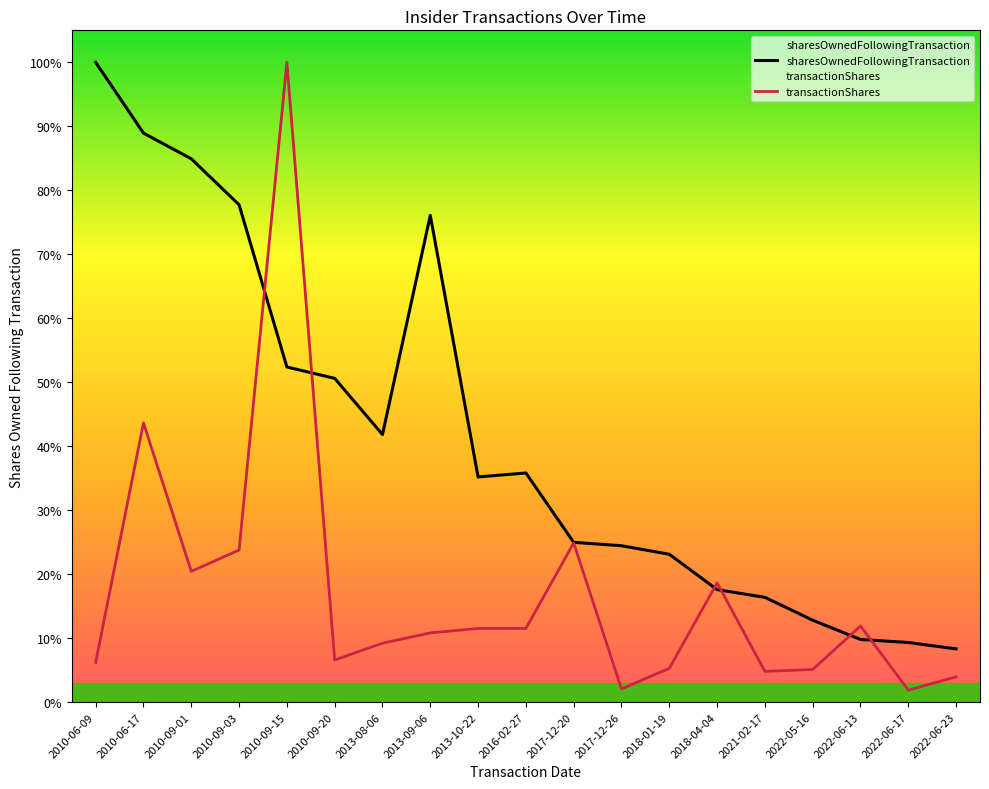

Count the number of data series in this chart.

2